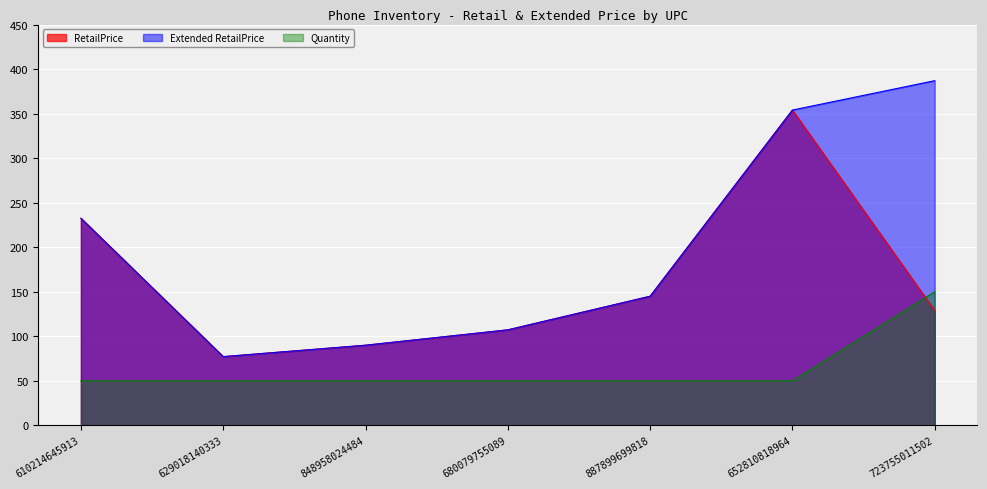

What are all the series names shown in the legend?

RetailPrice, Extended RetailPrice, Quantity